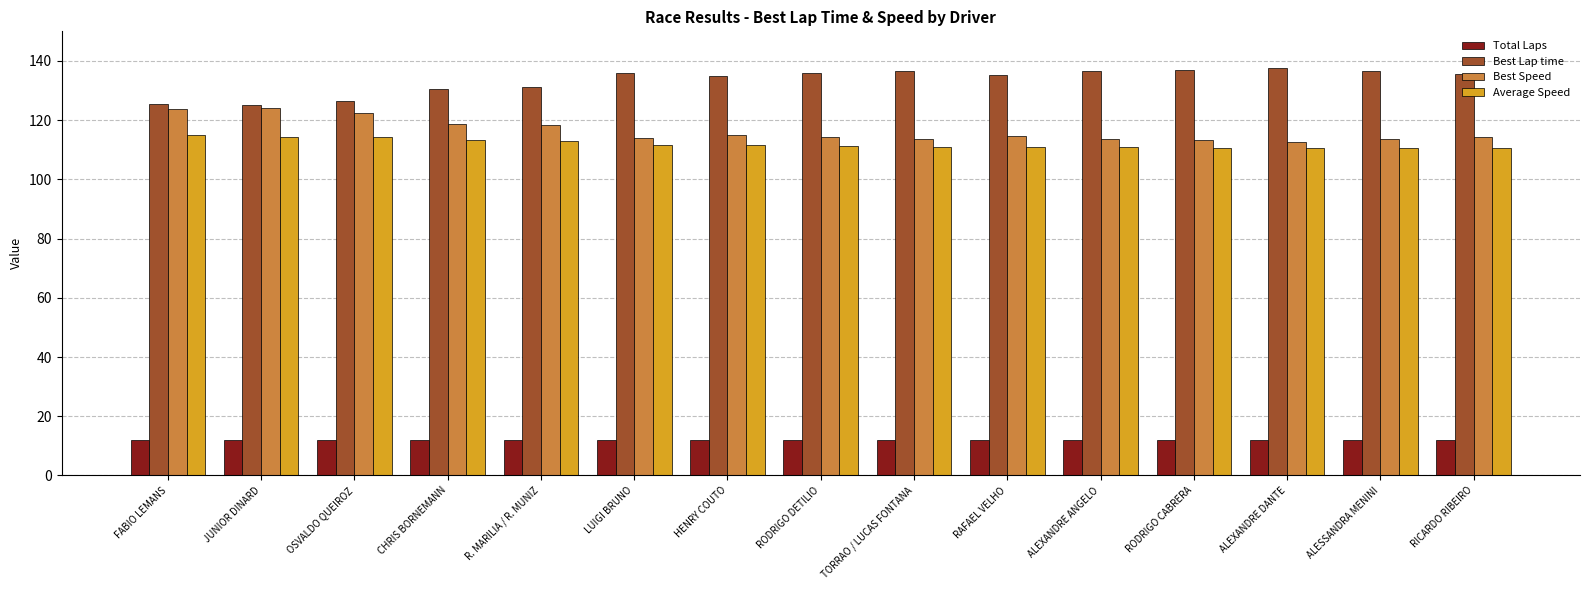

What is the minimum value for Total Laps?

12.0